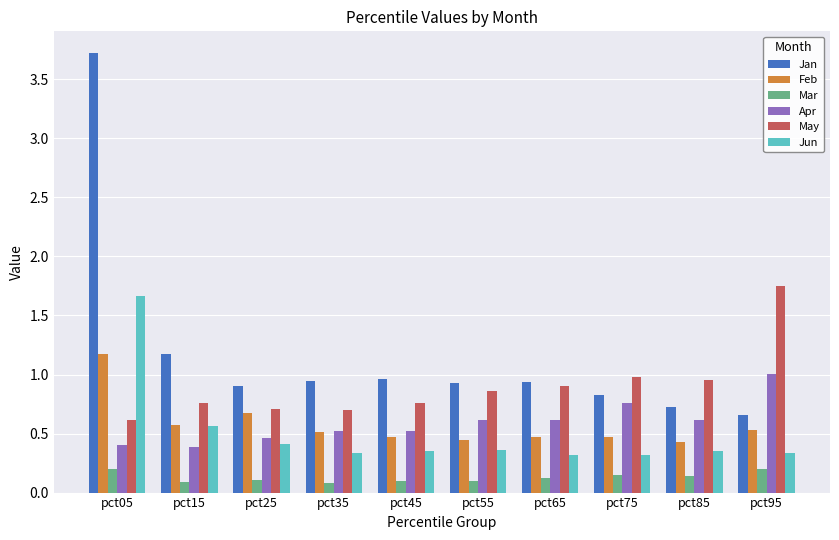

What is the sum of all Apr values?

5.9